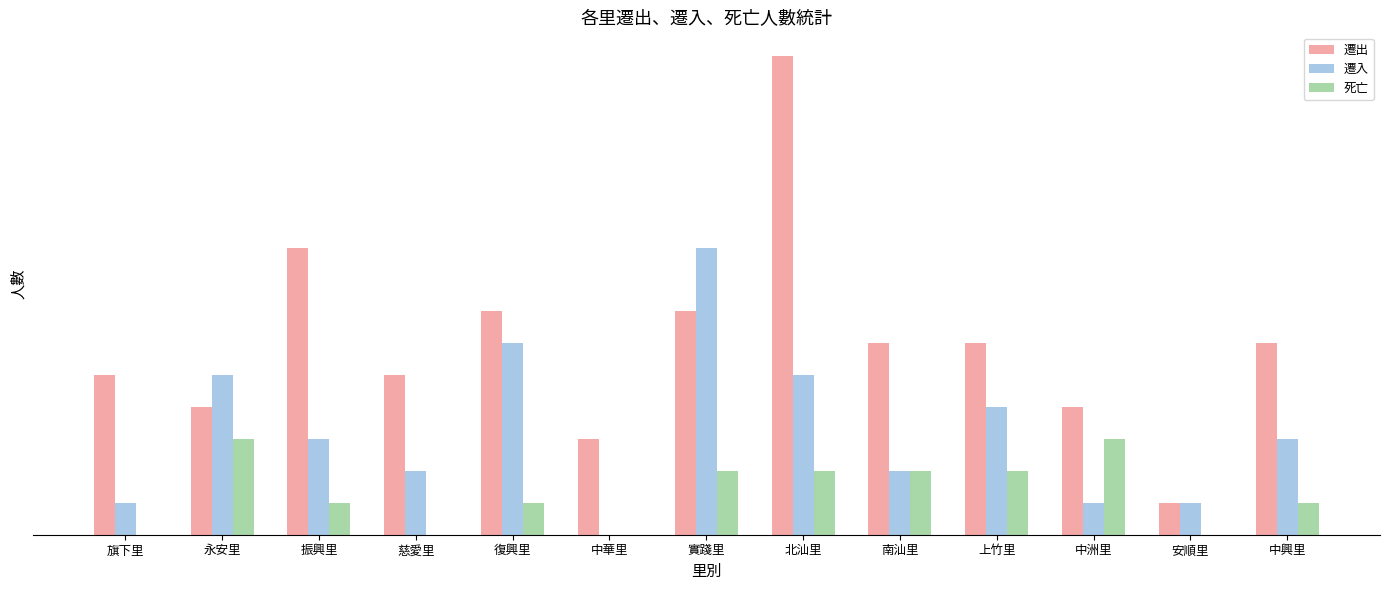

Does the chart contain stacked bars?

No